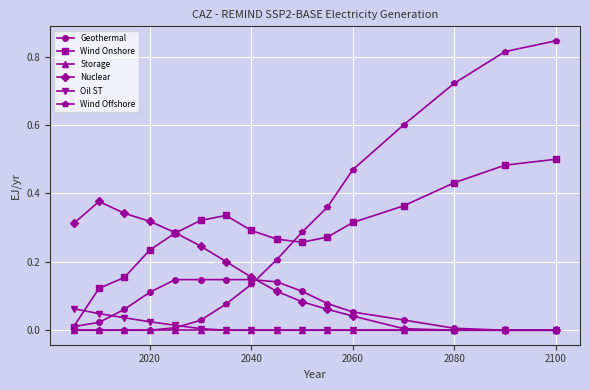

Which series ends up on top after the final intersection of Nuclear and Wind Offshore?

Wind Offshore